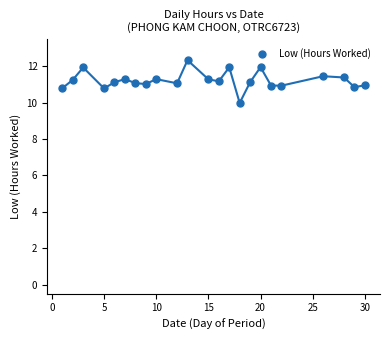

What is the range of X values (max minus min)?

29.0